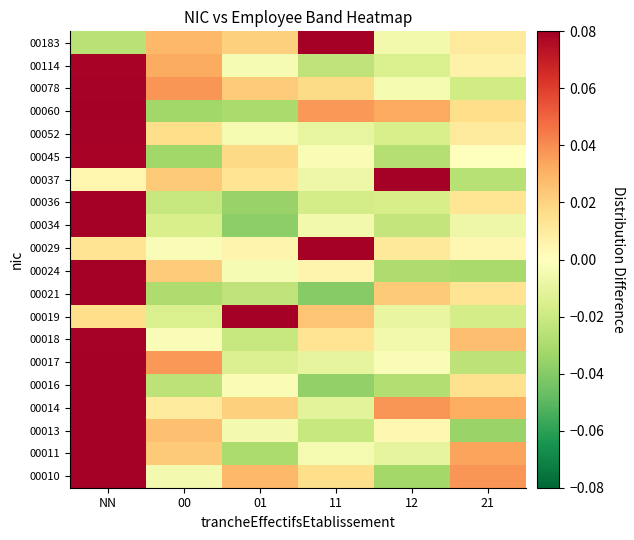

Which label corresponds to the largest value in the chart?

NN